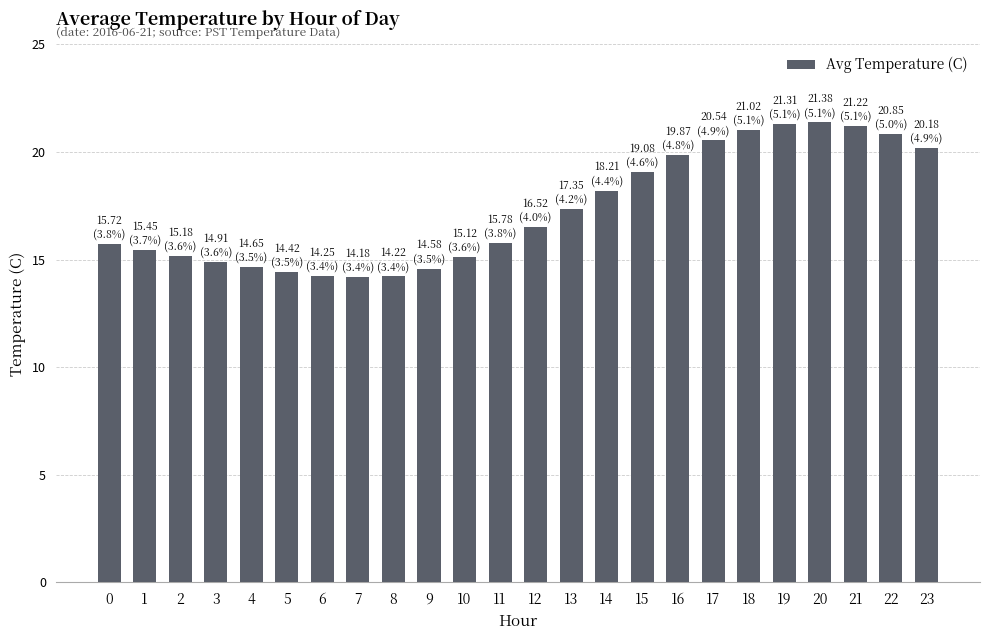

Are the bars grouped side by side (vs. stacked)?

No